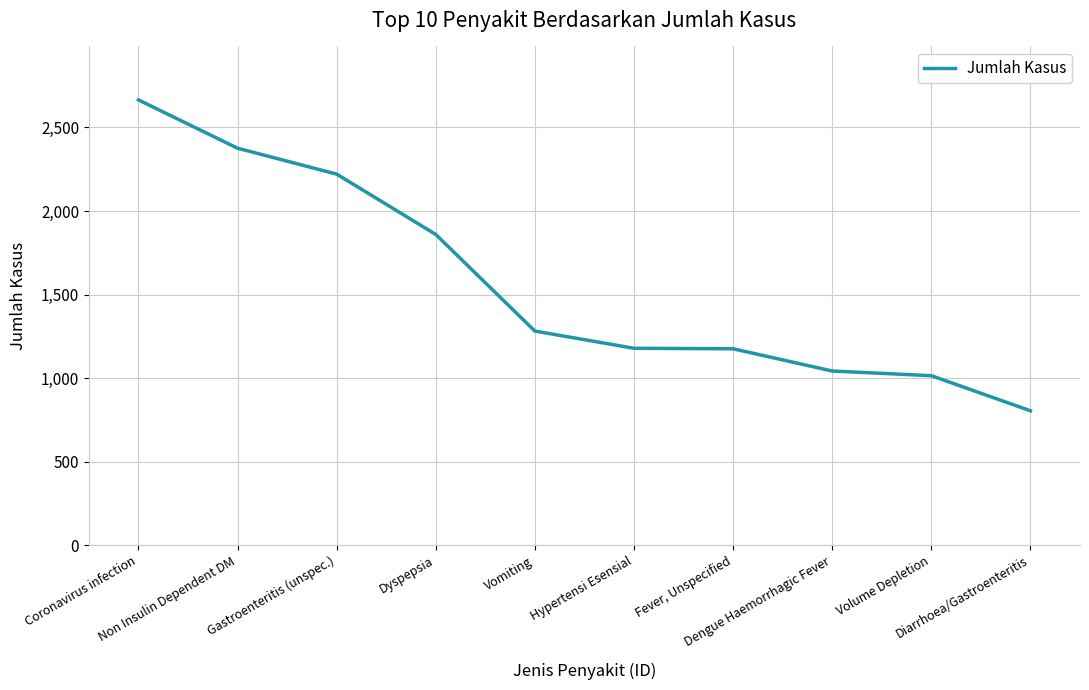

Read the value at Fever, Unspecified.

1176